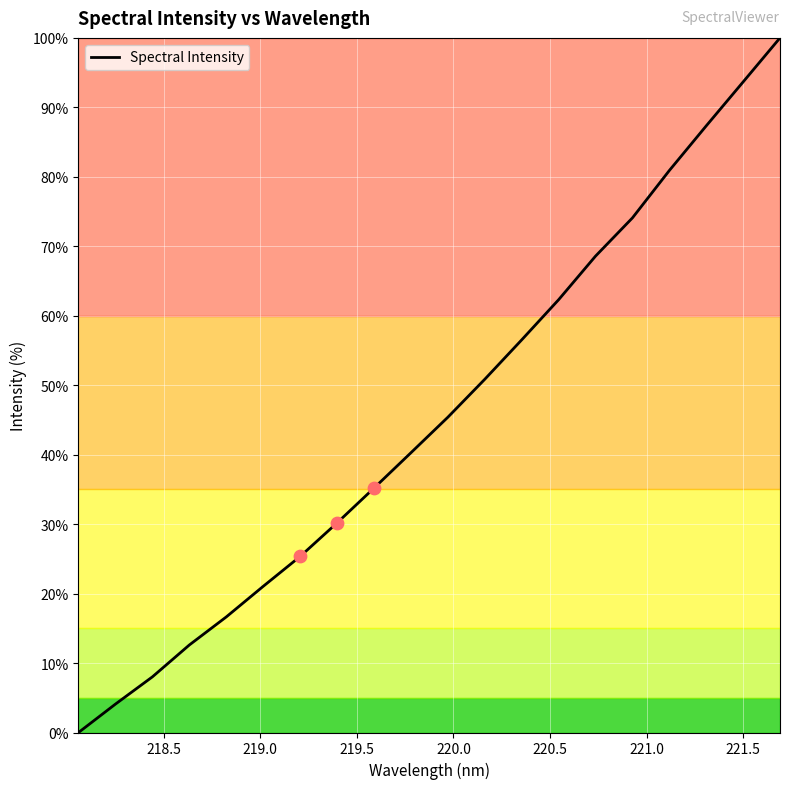

What is the maximum value shown in the chart?

100.0